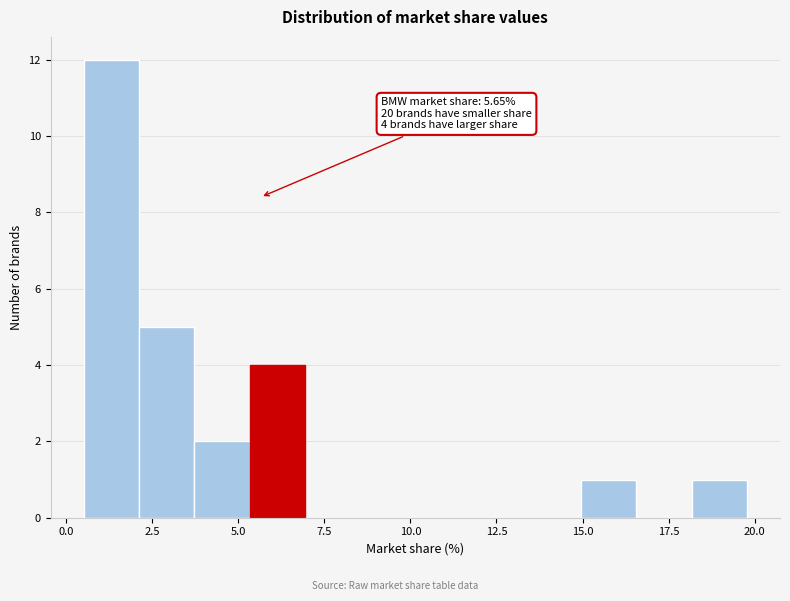

Around what value on the x-axis is the tallest bar? Give the approximate position of its centre, as read against the axis.

1.5